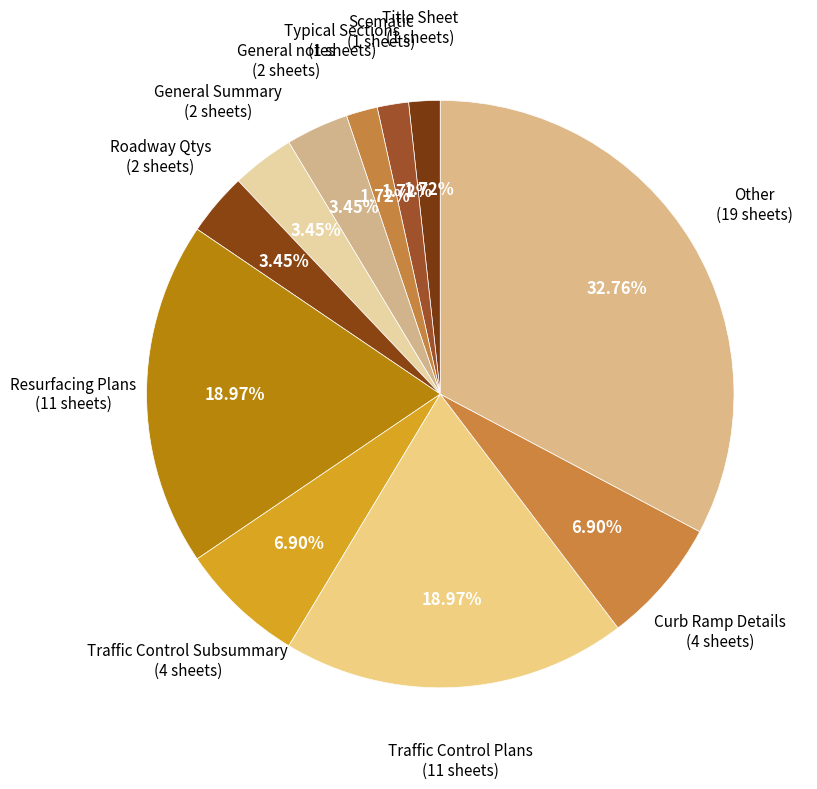

How many segments does this pie chart have?

11